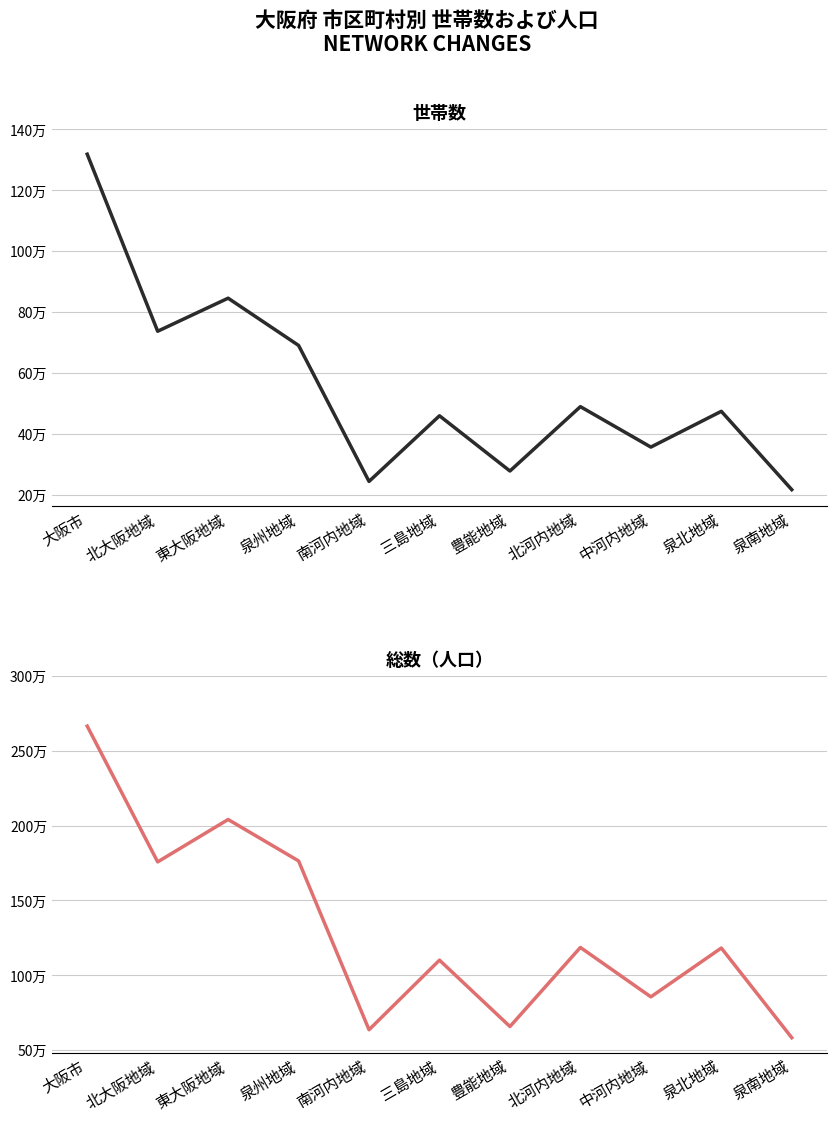

True or false: 世帯数 has a value of 373389 at 南河内地域.

False